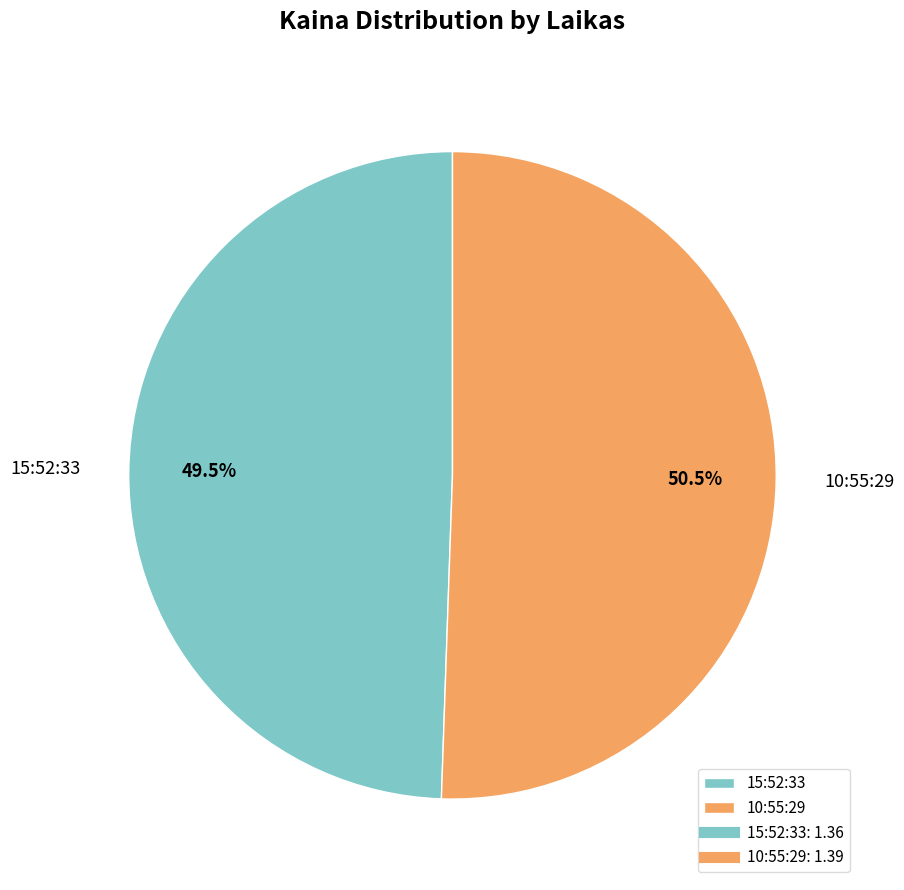

Is 15:52:33 the majority of the pie?

No